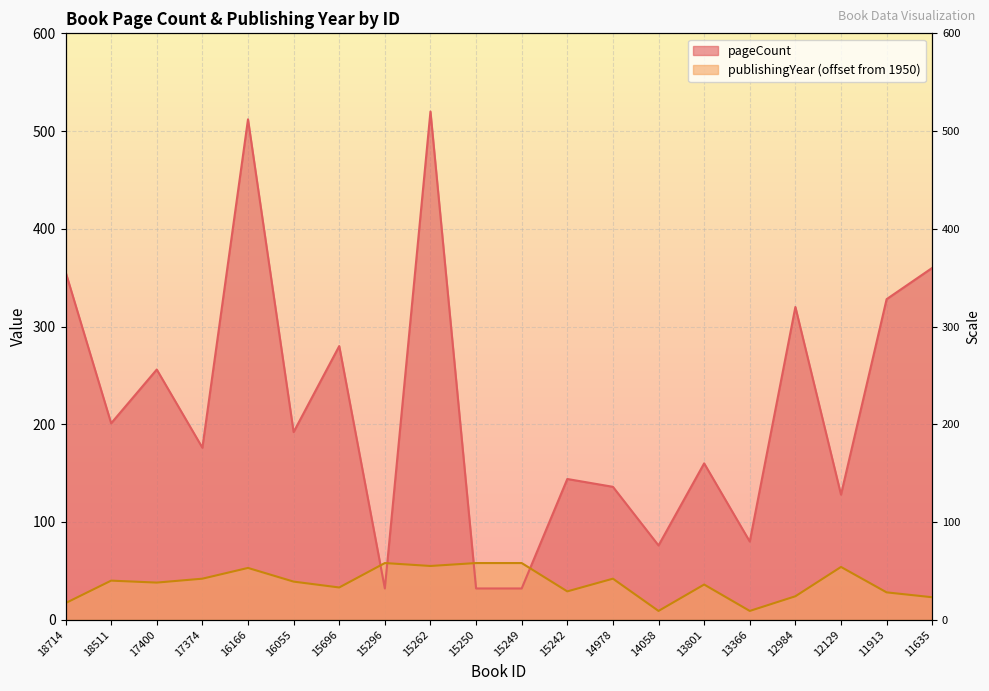

At which label does pageCount reach its peak?

15262